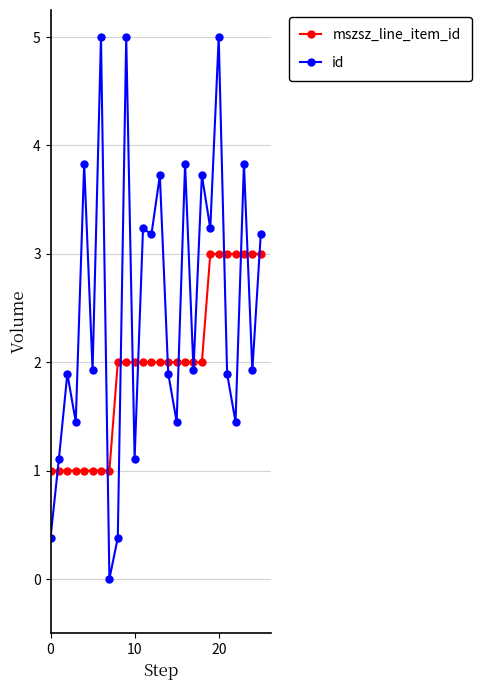

What is the value of the mszsz_line_item_id point at the 17th from the left?

2.0